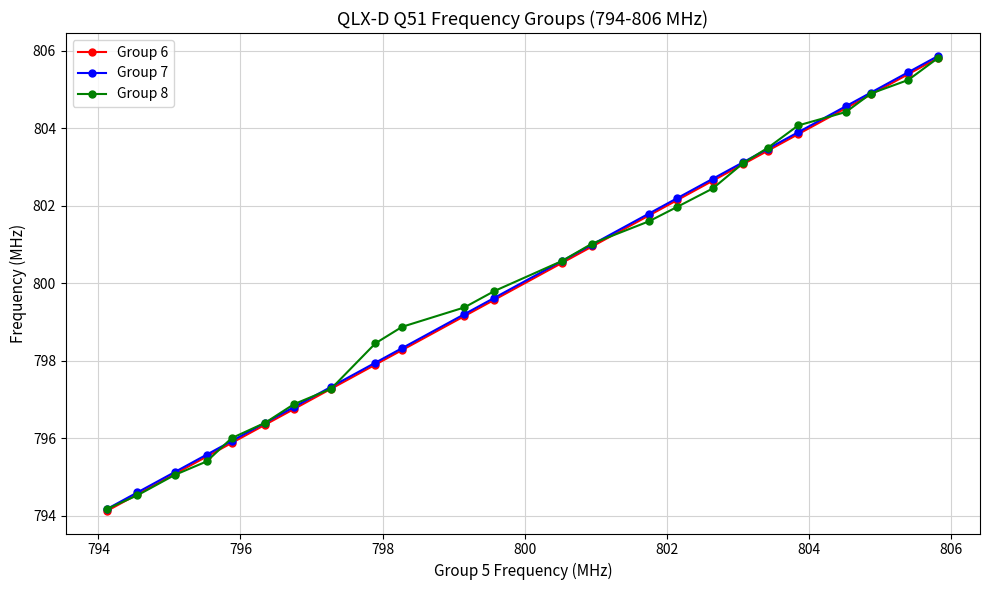

At how many categories does at least one series exceed 800?

12